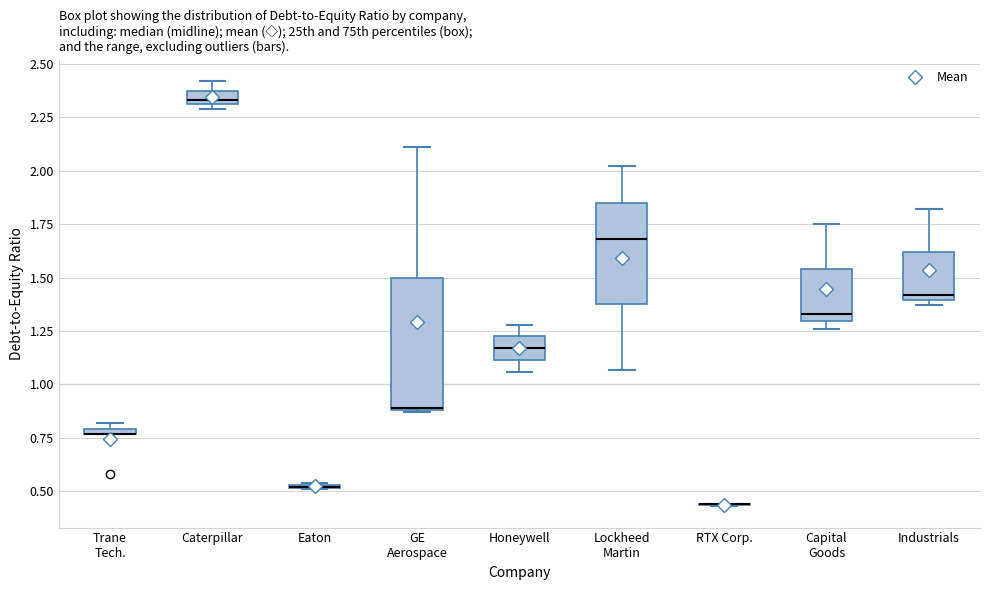

Where does the median line of the box for Capital Goods sit on the y-axis? The values are not printed on the chart, so give them approximately, as read against the axis.

1.35